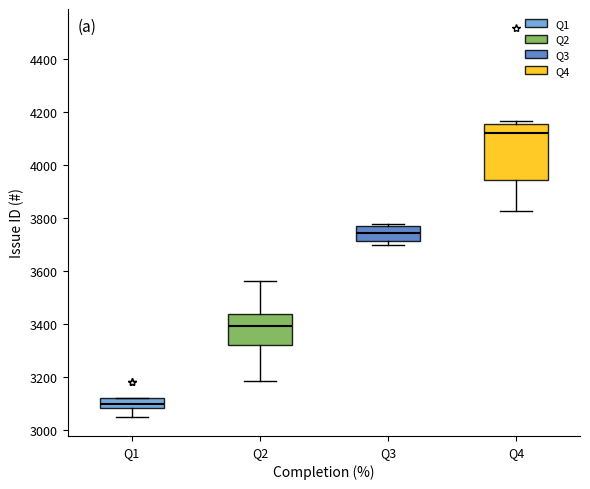

Where is the lower edge of the box for Q1 on the y-axis? The values are not printed on the chart, so give them approximately, as read against the axis.

3080